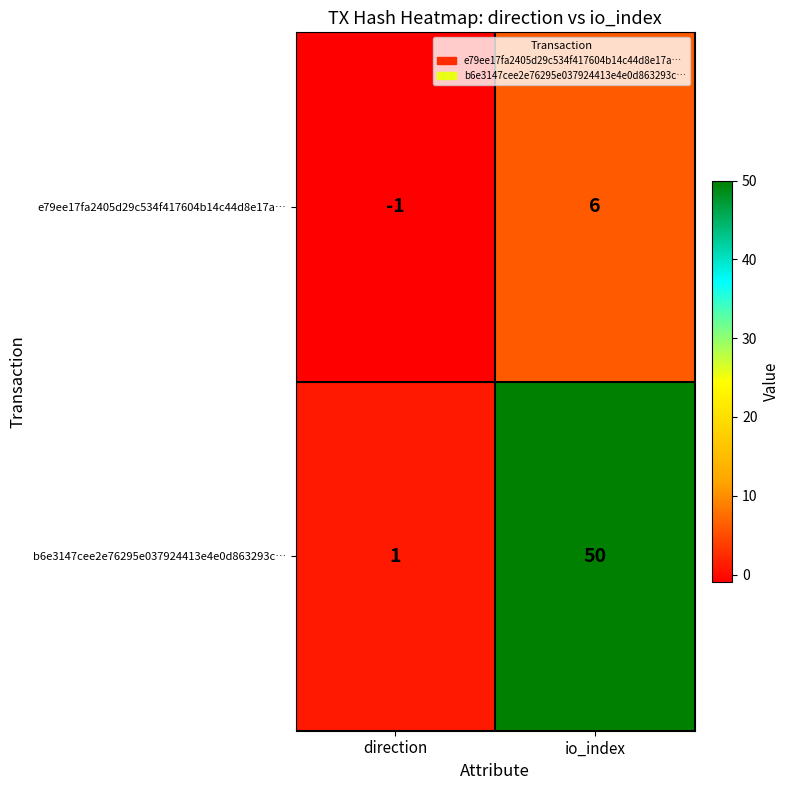

Reading left to right, transcribe all the data shown in this chart.

e79ee17fa2405d29c534f417604b14c44d8e17a…: direction=-1	io_index=6
b6e3147cee2e76295e037924413e4e0d863293c…: direction=1	io_index=50